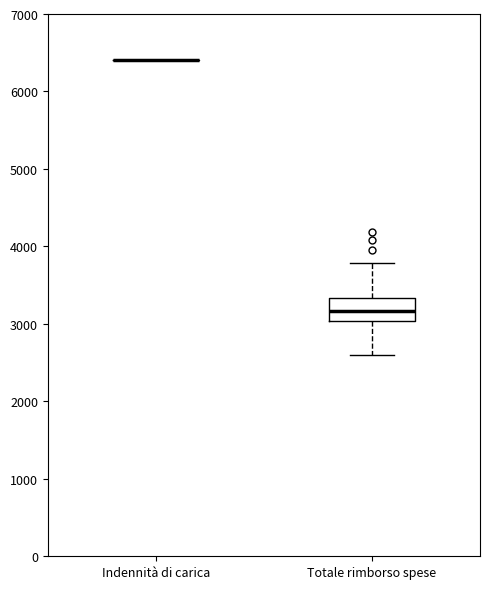

Reading left to right, read every box against the y-axis: the position of its median line, the range the box covers, and the ends of its whiskers. The values are not printed on the chart, so give them approximately, as read against the axis.

Indennità di carica: box collapsed to a line at 6400, whiskers 6400 to 6400
Totale rimborso spese: median 3200, box 3000 to 3300, whiskers 2600 to 3800